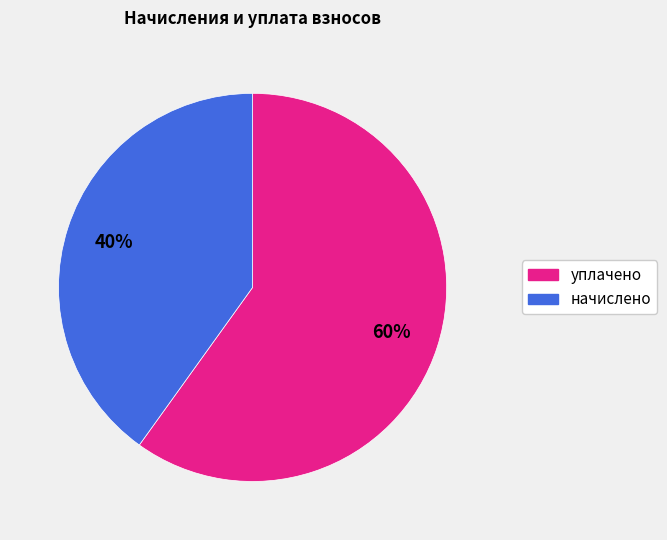

What percentage is the начислено slice, to the nearest percent?

40%